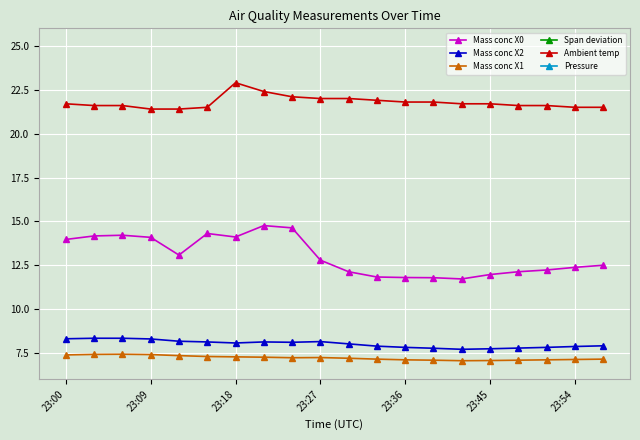

True or false: Mass conc X1 has more than 0 interior local peaks.

True